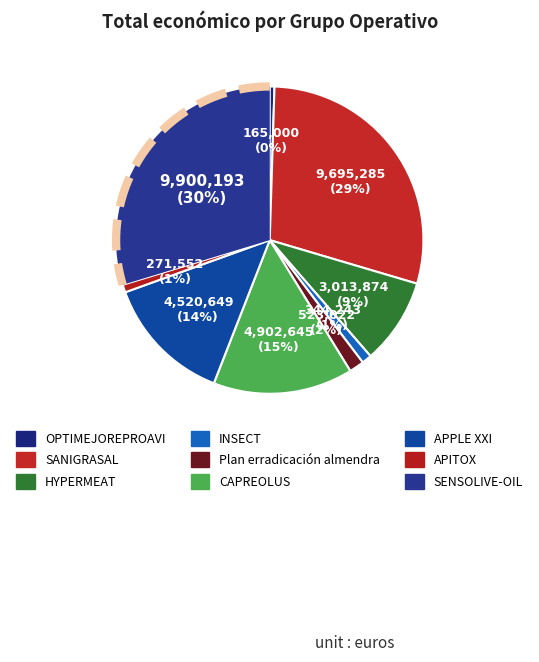

Which slice is the largest?

SENSOLIVE-OIL